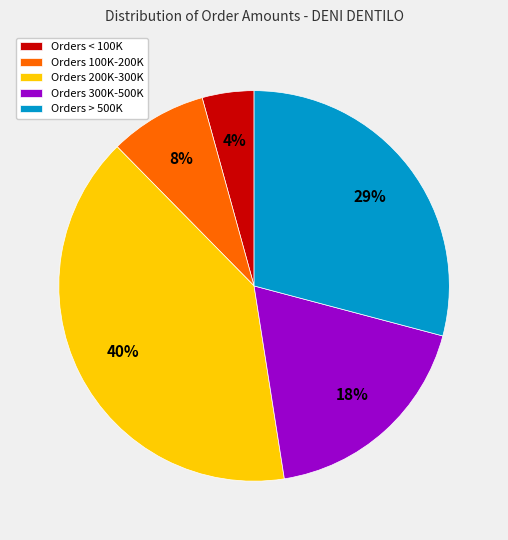

True or false: Orders 200K-300K accounts for 40% of the total.

True